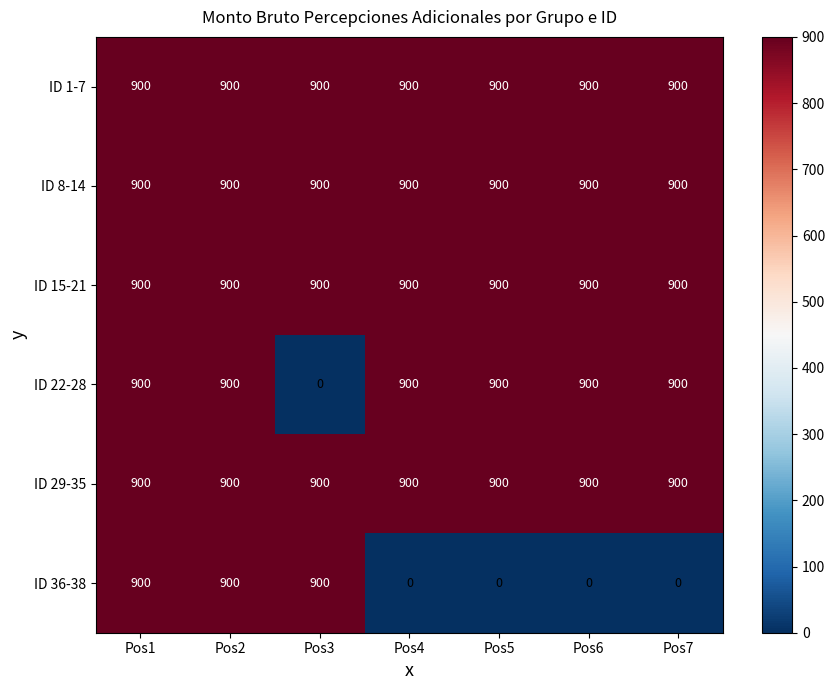

What is the sum of the ID 15-21 values at Pos5 and Pos6?

1800